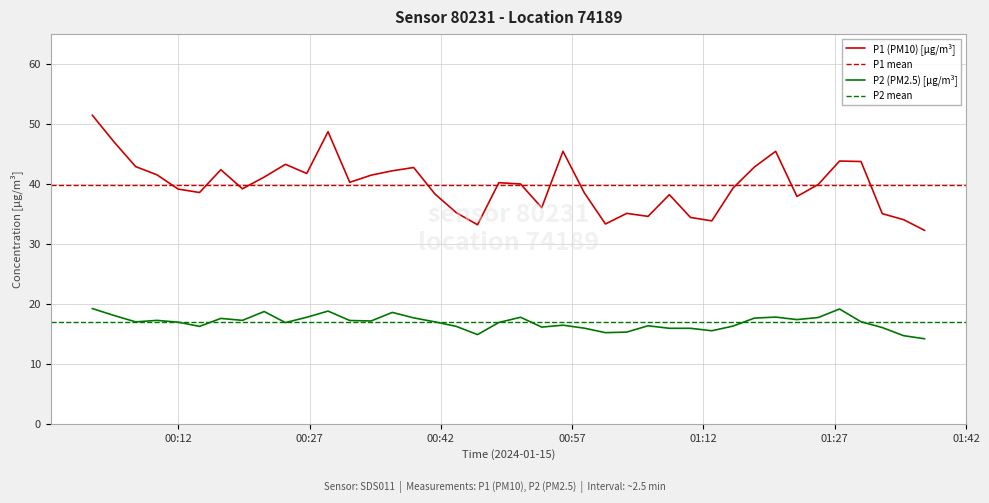

True or false: P2 (PM2.5) [µg/m³] and P1 (PM10) [µg/m³] intersect in this chart.

False